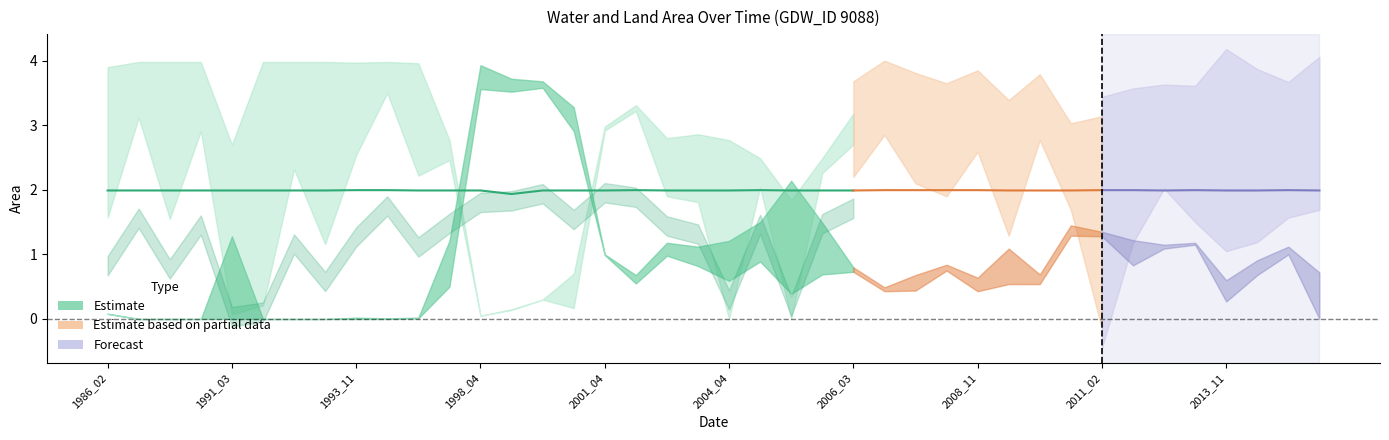

After their last crossing, which series has the higher values: origWaterArea or landArea?

landArea